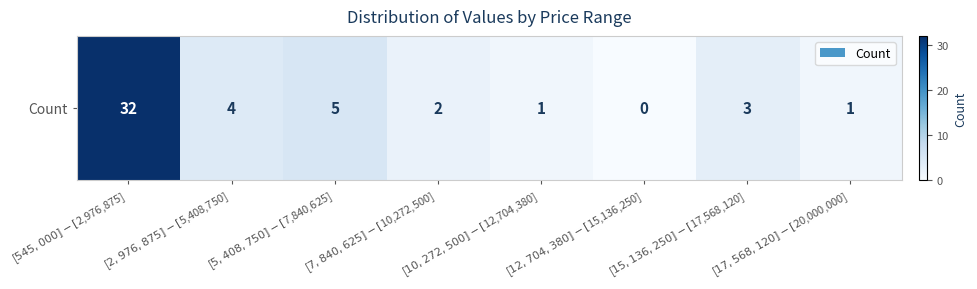

Rank the categories by value from highest to lowest.

[$545,000]-[$2,976,875], [$5,408,750]-[$7,840,625], [$2,976,875]-[$5,408,750], [$15,136,250]-[$17,568,120], [$7,840,625]-[$10,272,500], [$10,272,500]-[$12,704,380], [$17,568,120]-[$20,000,000], [$12,704,380]-[$15,136,250]